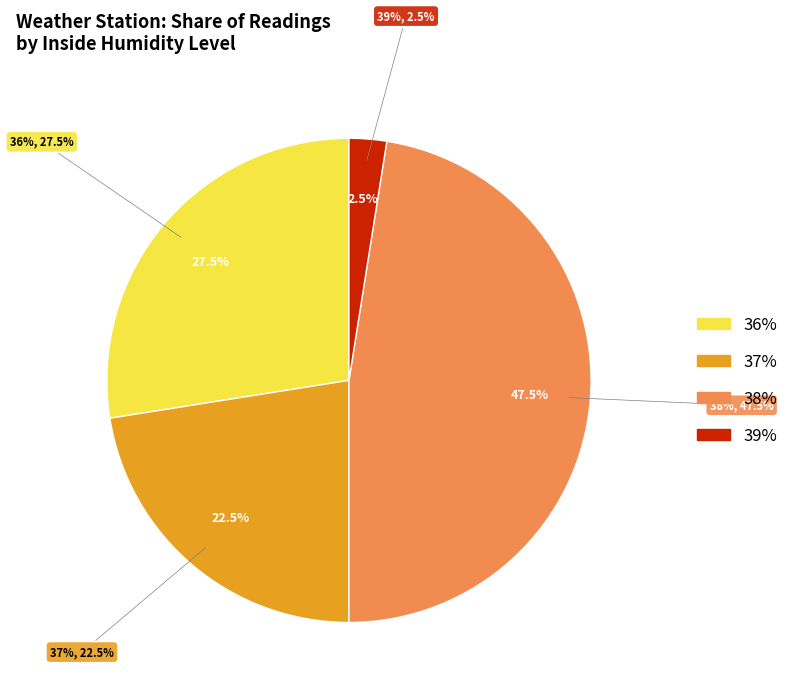

Is there a majority slice in this chart?

No